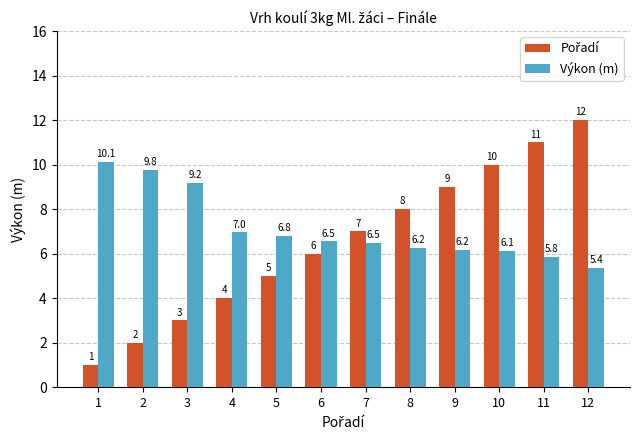

Which label corresponds to the largest value in the chart?

12